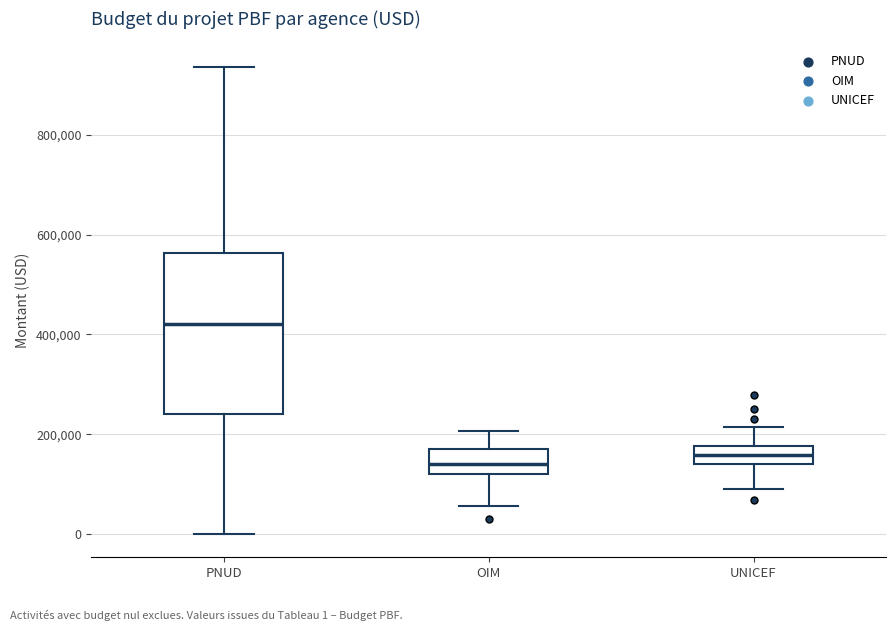

Which box is the tallest, from its lower edge to its upper edge?

PNUD